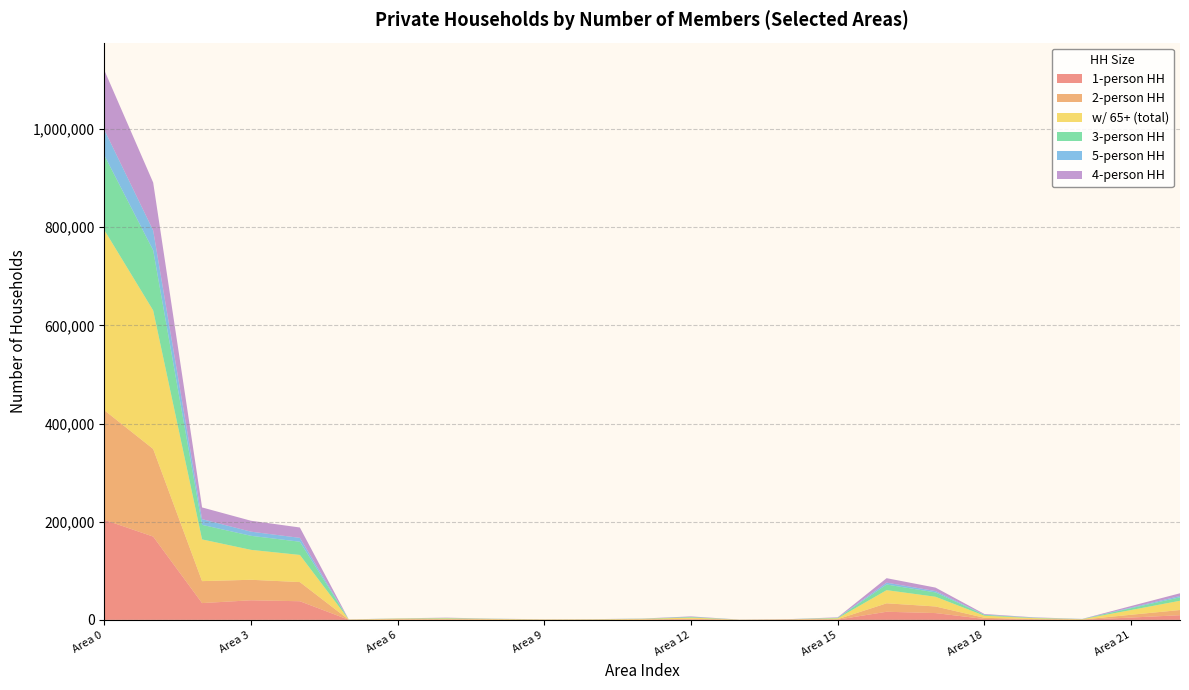

Reading left to right, extract all data points from this chart.

1-person HH: 203860	169656	34204	39893	37966	174	505	489	335	198	226	314	849	112	636	521	16531	13846	1821	625	239	4732	9515
2-person HH: 223241	178518	44723	41780	39027	222	653	812	473	281	312	513	1424	121	232	922	17221	13449	2392	1002	378	5693	10526
w/ 65+ (total): 367070	282117	84953	60969	55265	410	1346	1680	1059	557	652	1193	2339	244	391	1758	26782	19783	4264	1962	773	9649	18893
3-person HH: 152286	122600	29686	28595	26920	74	340	703	268	115	175	325	1137	49	127	849	11472	8862	1659	697	254	3835	7039
5-person HH: 52049	40405	11644	8452	7893	19	94	278	93	32	43	121	401	20	39	339	3817	2765	604	333	115	1280	2673
4-person HH: 121353	97520	23833	22227	21103	41	200	543	195	65	80	274	931	37	78	800	9104	7024	1246	621	213	3027	5550